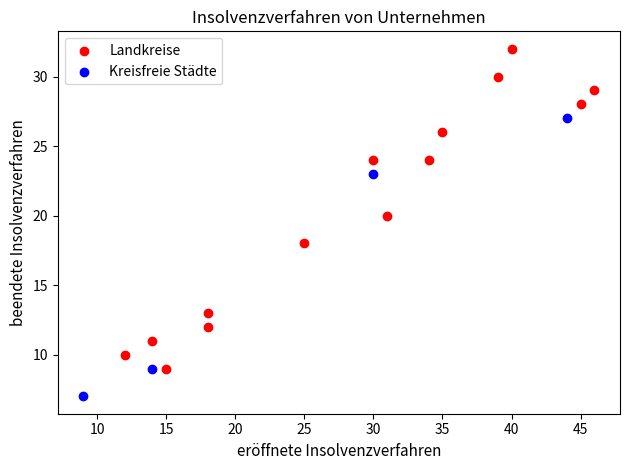

Which series has the widest spread of Y values?

Landkreise